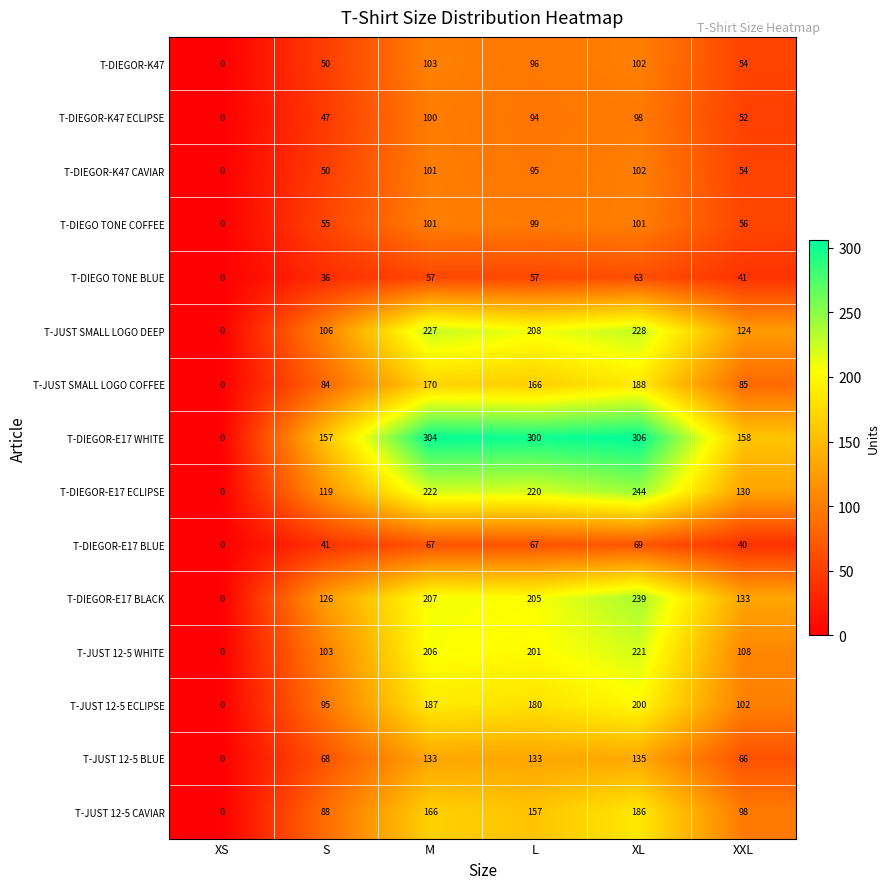

What is the total value across all series at S?

1225